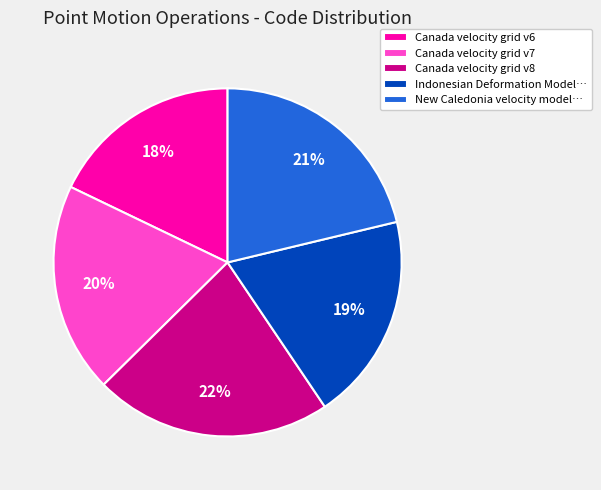

To the nearest percent, what portion does Canada velocity grid v8 represent?

22%